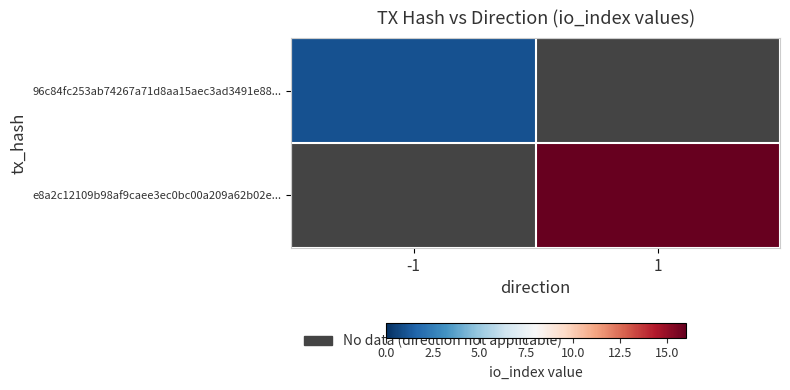

At how many categories does at least one series exceed 6?

1